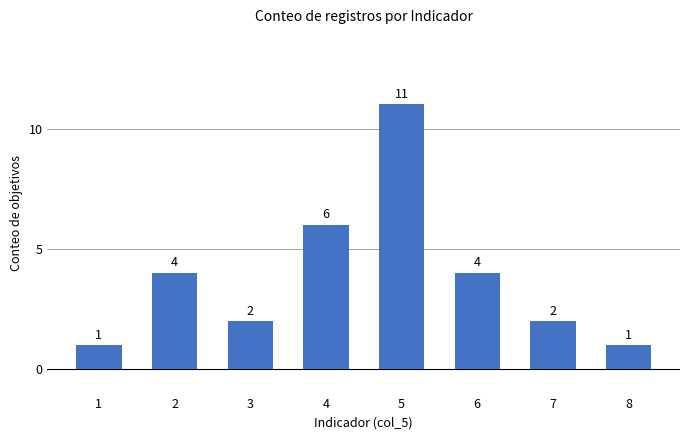

Reading right to left, extract all data points from this chart.

1	2	4	11	6	2	4	1